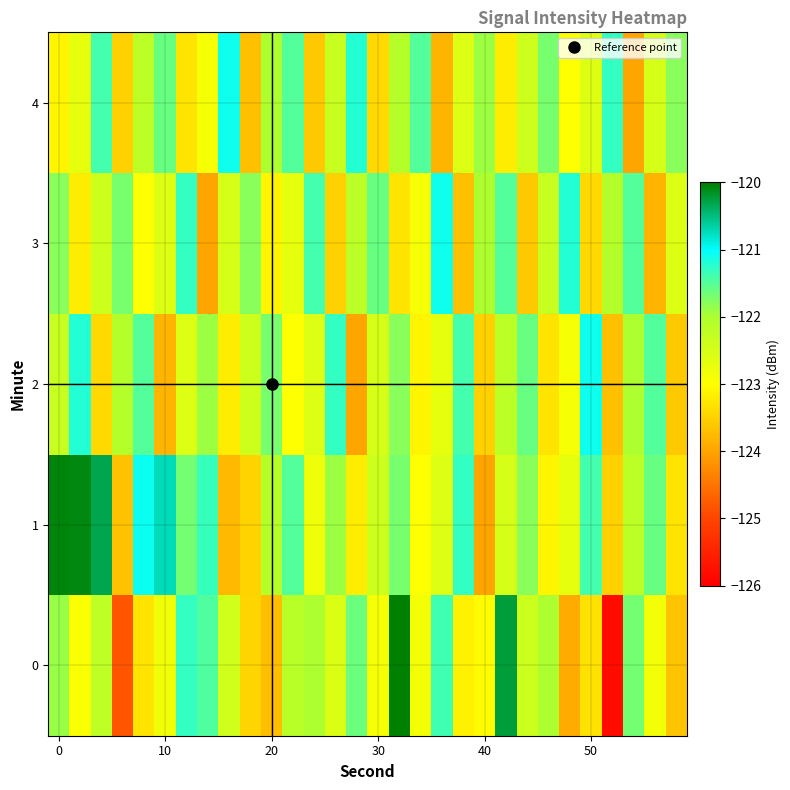

How many distinct data groups are displayed?

5